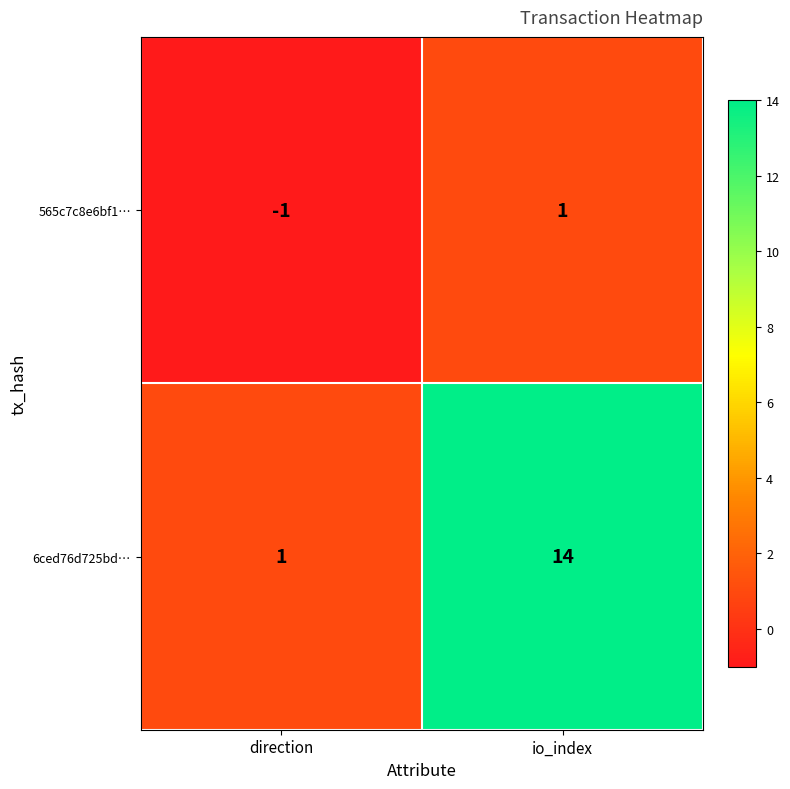

Reading right to left, extract all data points from this chart.

565c7c8e6bf1…: io_index=1	direction=-1
6ced76d725bd…: io_index=14	direction=1